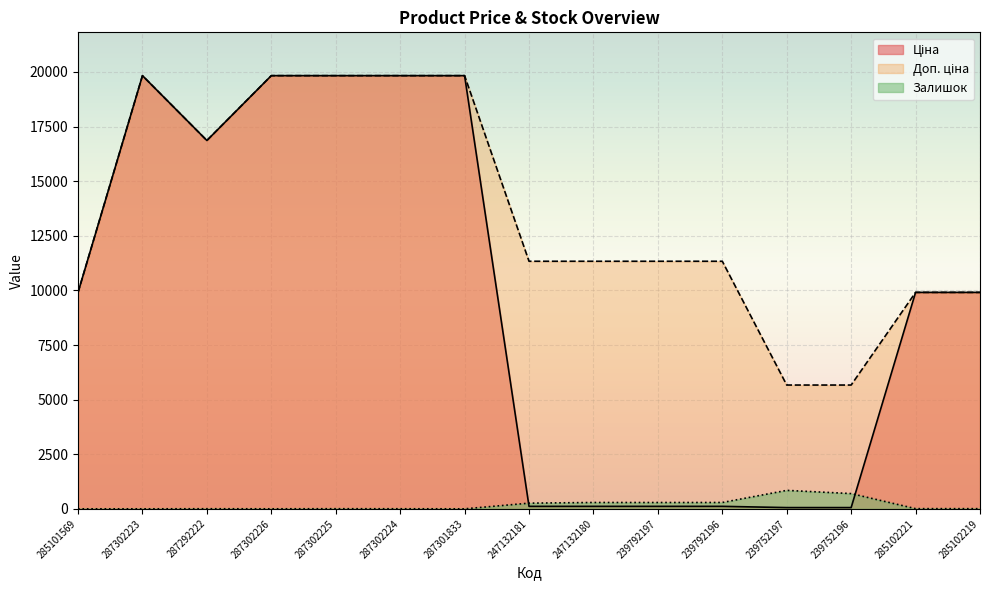

What is the difference between the maximum and second lowest values in the Доп. ціна series?

14164.1